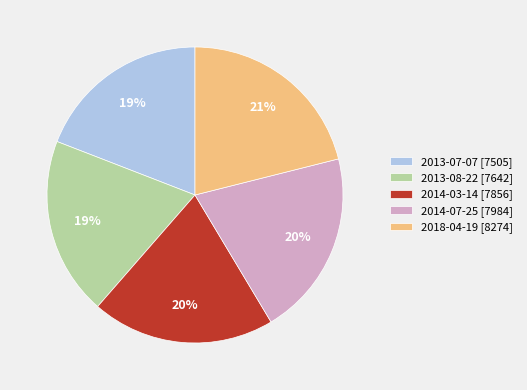

The 2018-04-19 slice represents 21% of the pie. True or false?

True